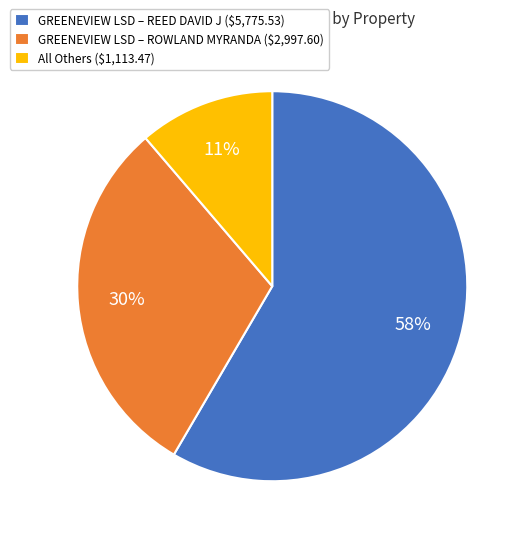

What percentage is the All Others ($1,113.47) slice, to the nearest percent?

11%